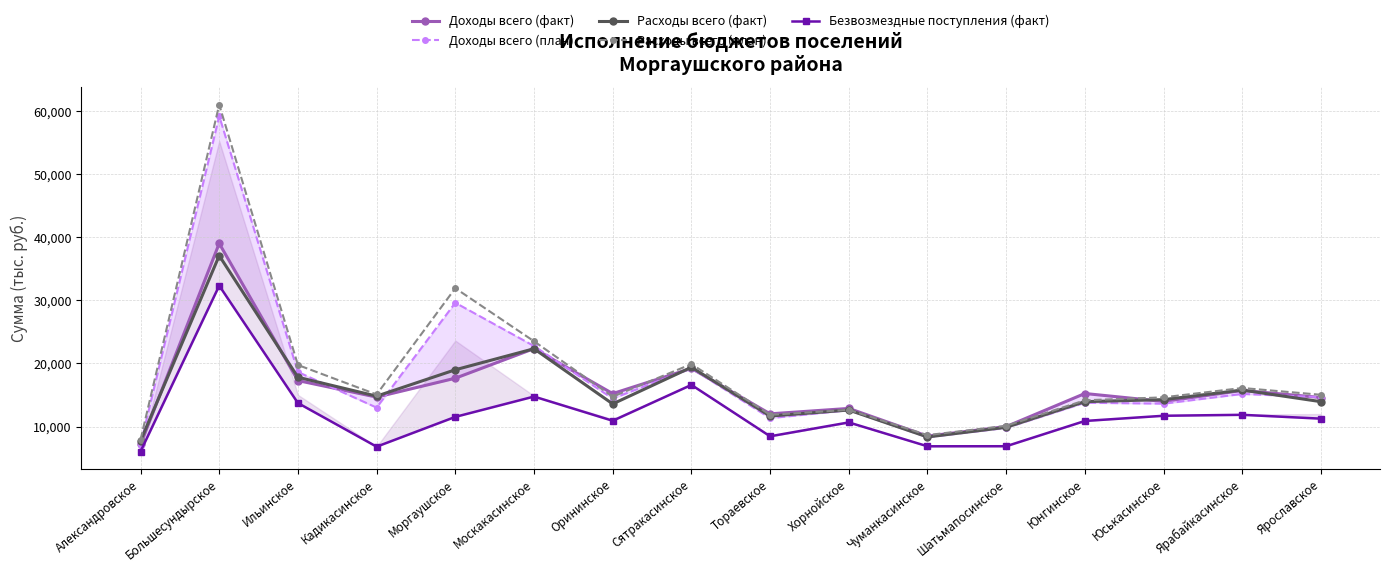

List the series in order of their peak value, lowest first.

Безвозмездные поступления (факт), Расходы всего (факт), Доходы всего (факт), Доходы всего (план), Расходы всего (план)